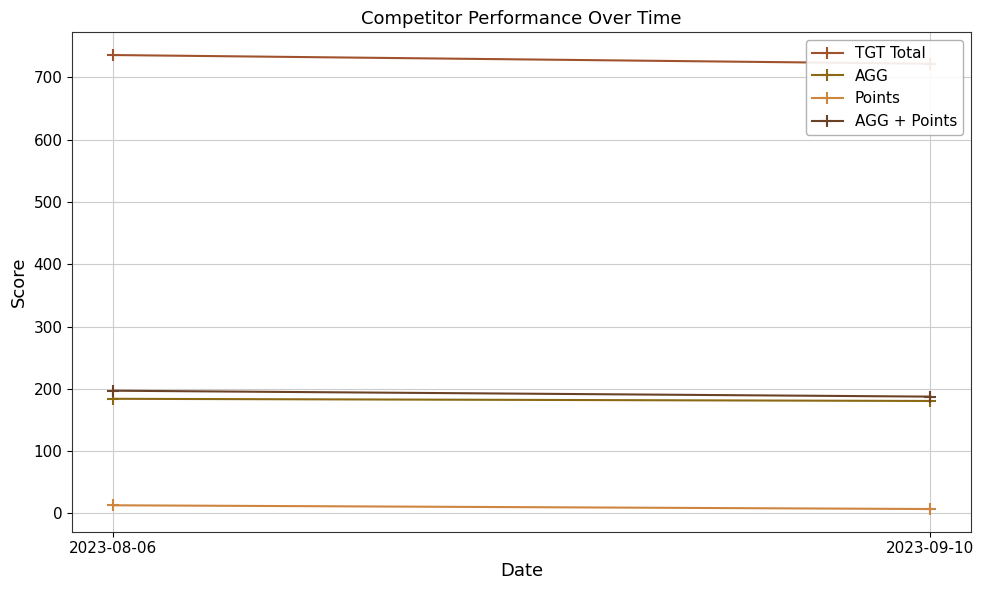

Reading left to right, list all the values displayed in this chart.

TGT Total: 2023-08-06=736.0	2023-09-10=722.0
AGG: 2023-08-06=184.0	2023-09-10=180.5
Points: 2023-08-06=13.0	2023-09-10=7.0
AGG + Points: 2023-08-06=197.0	2023-09-10=187.5